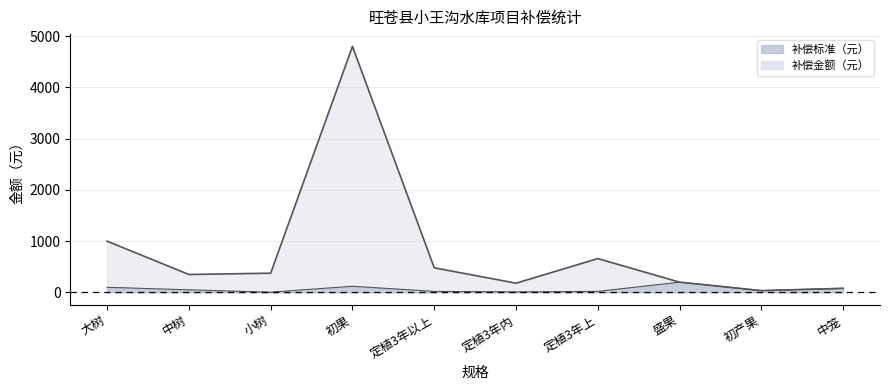

What is the sum of all 补偿标准（元） values?

640